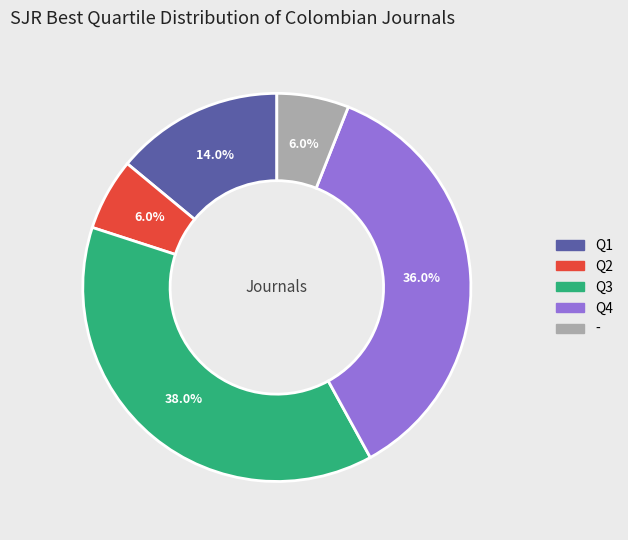

Do Q3 and Q4 together represent more than half of the pie?

Yes